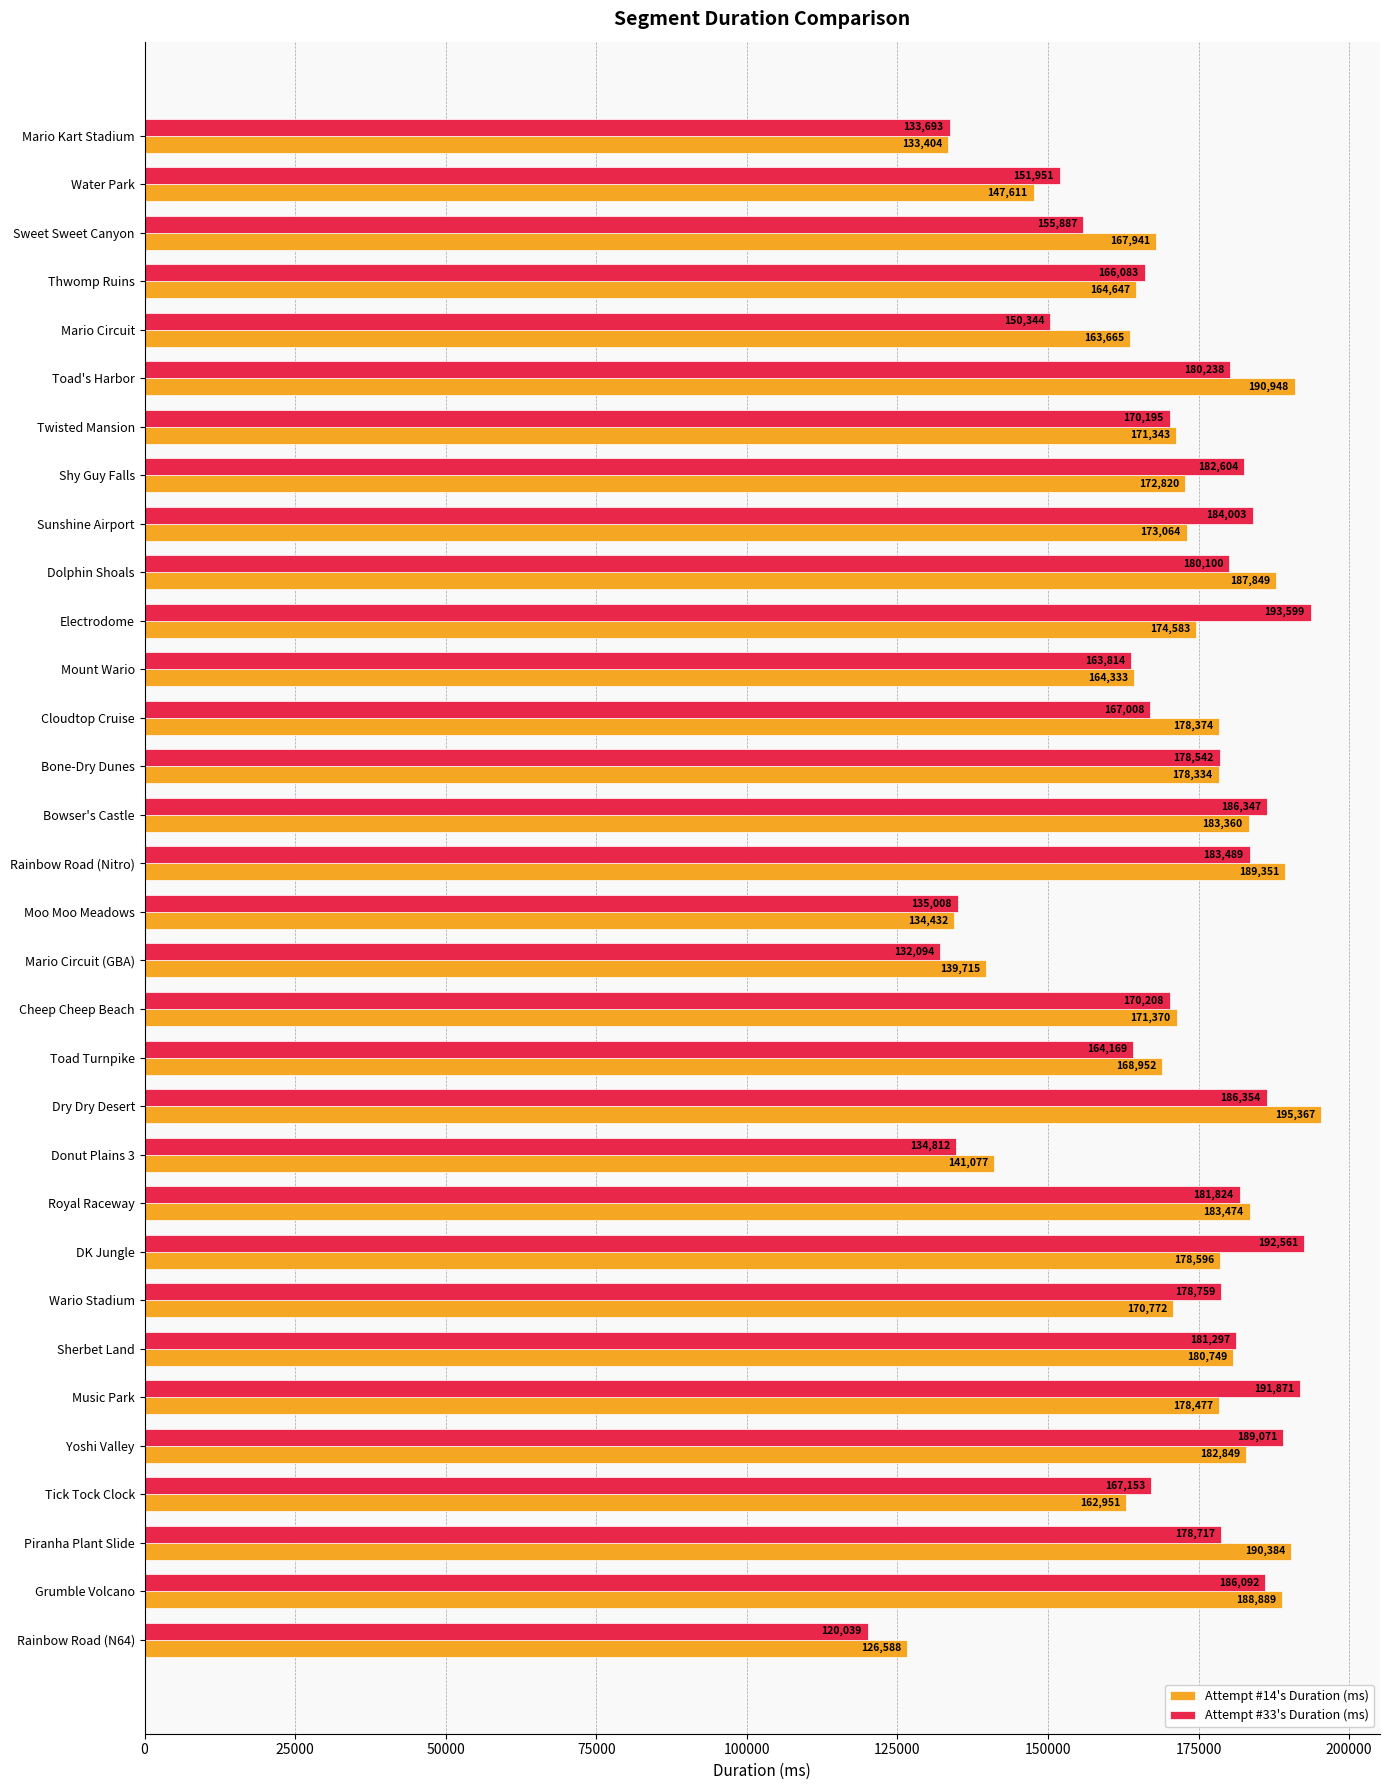

What is the approximate value of Attempt #14's Duration (ms) at Tick Tock Clock, to the nearest 50?

162950